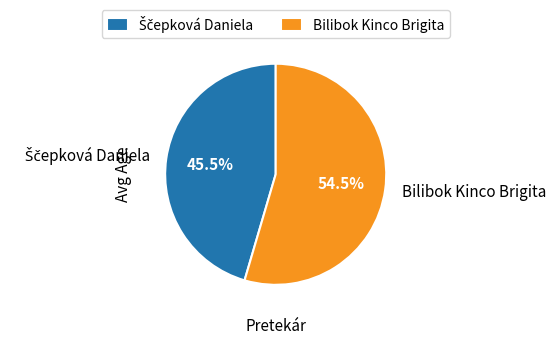

Which category has the biggest portion of the pie?

Bilibok Kinco Brigita